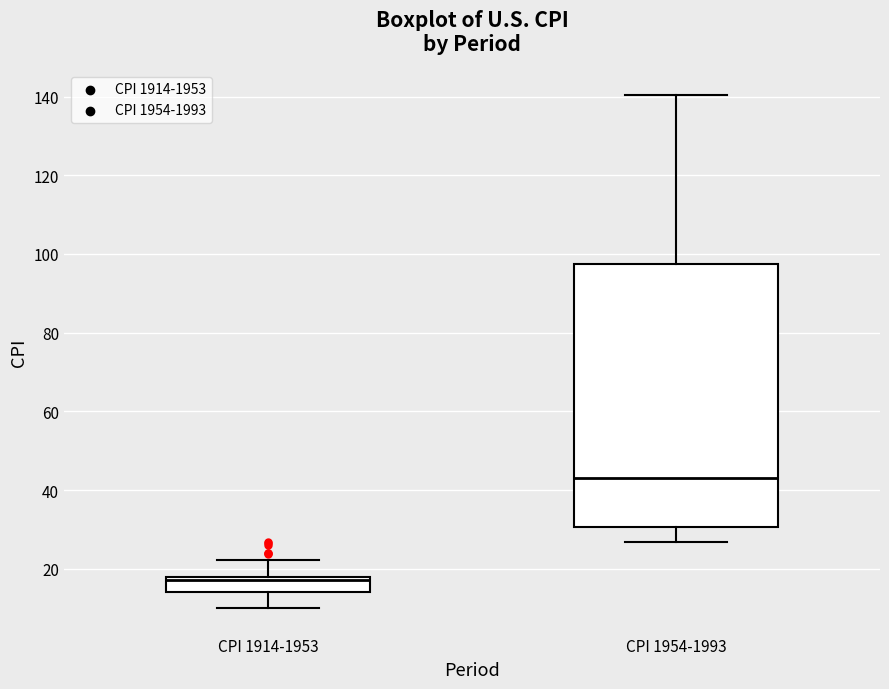

Which box's median line is the highest?

CPI 1954-1993